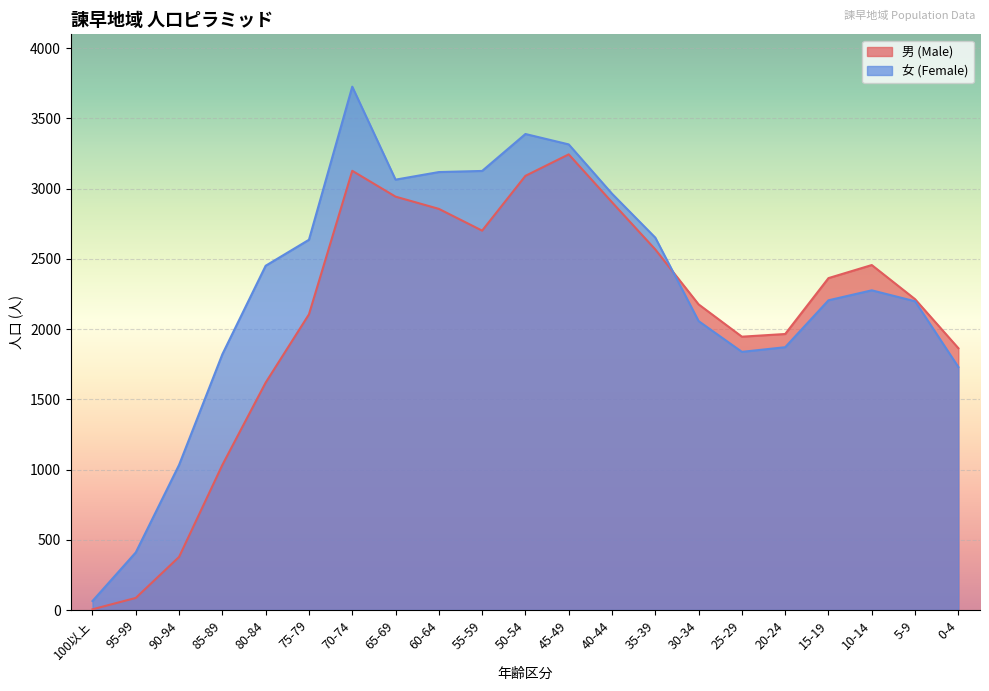

What is the spread (max minus min) of values at 0-4?

134